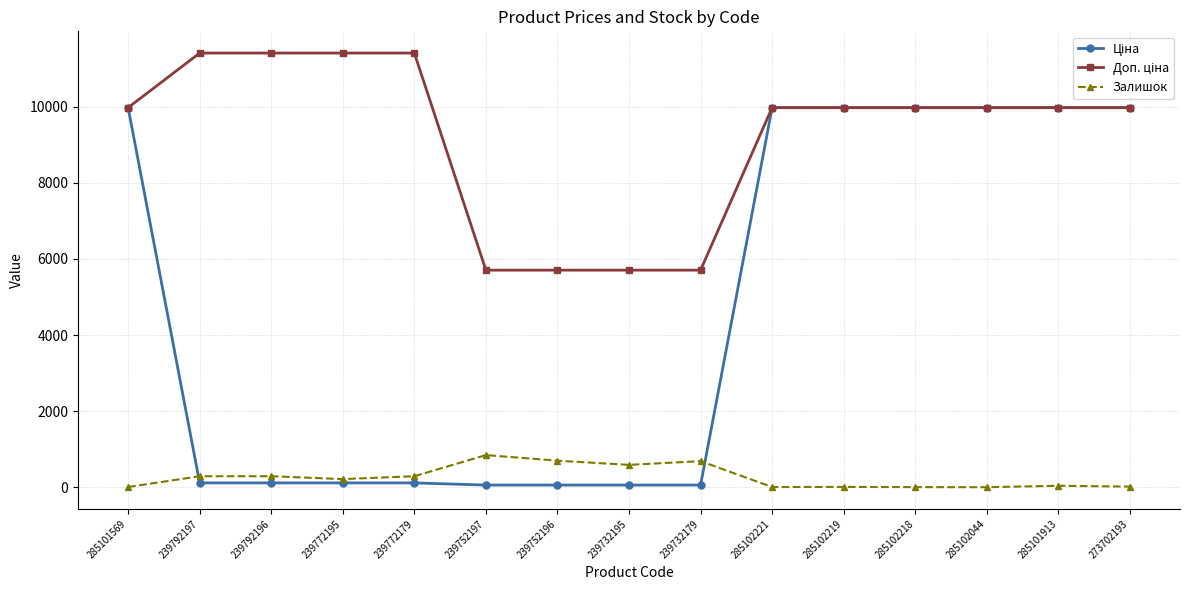

At how many categories does at least one series exceed 2406?

15